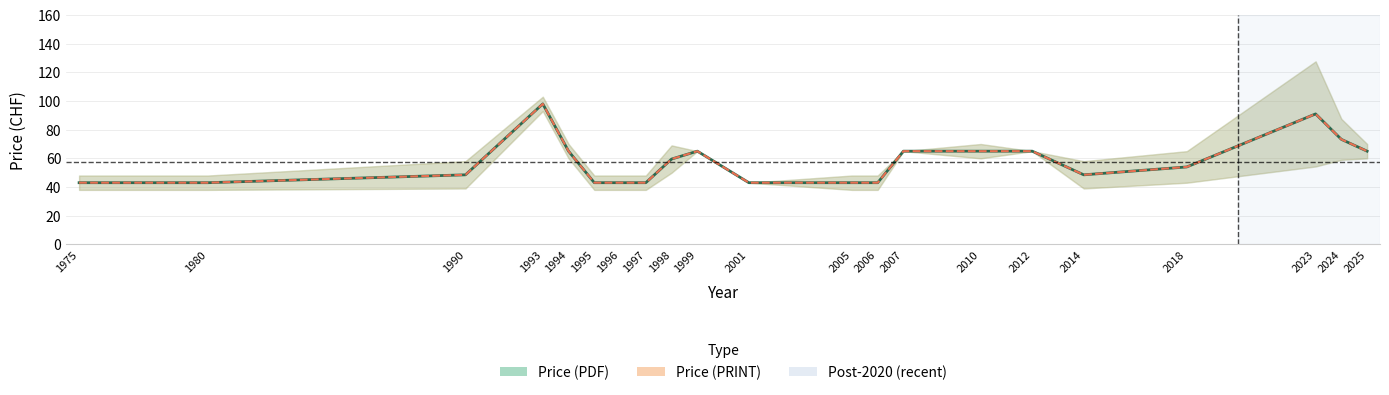

Reading left to right, extract all data points from this chart.

Price (PDF): 43.0	43.0	48.5	98.0	65.0	43.0	43.0	43.0	59.5	65.0	43.0	43.0	43.0	65.0	65.0	65.0	48.5	54.0	91.0	73.2	65.0
Price (PRINT): 43.0	43.0	48.5	98.0	65.0	43.0	43.0	43.0	59.5	65.0	43.0	43.0	43.0	65.0	65.0	65.0	48.5	54.0	91.0	73.2	65.0